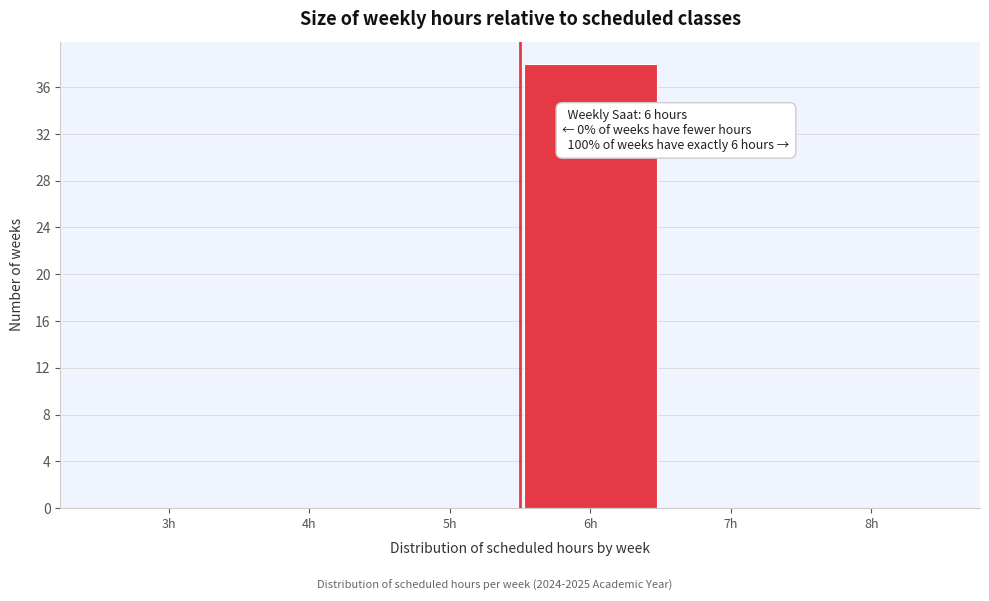

Reading right to left, transcribe all the data shown in this chart.

8h=0	7h=0	6h=38	5h=0	4h=0	3h=0